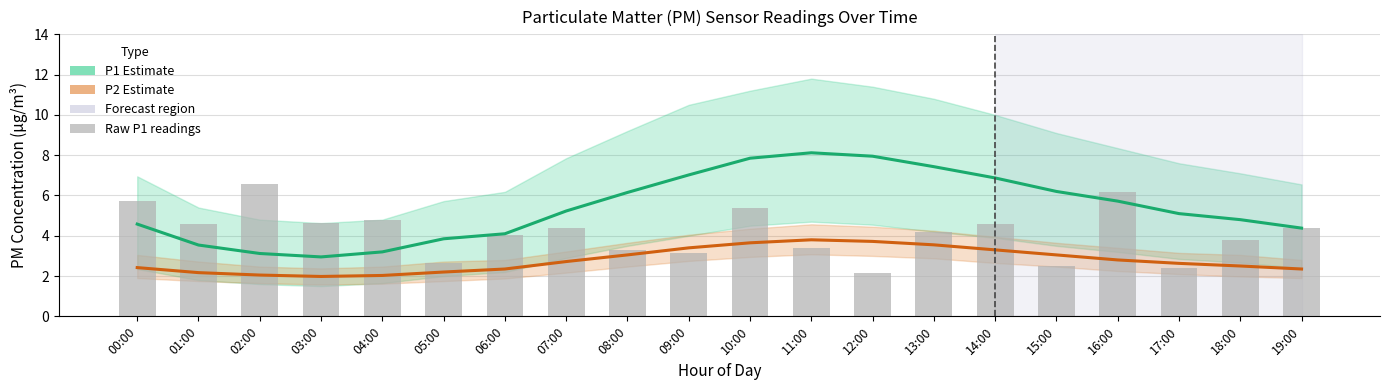

What is the value of the Raw P1 readings bar at the 5th from the left?

4.8